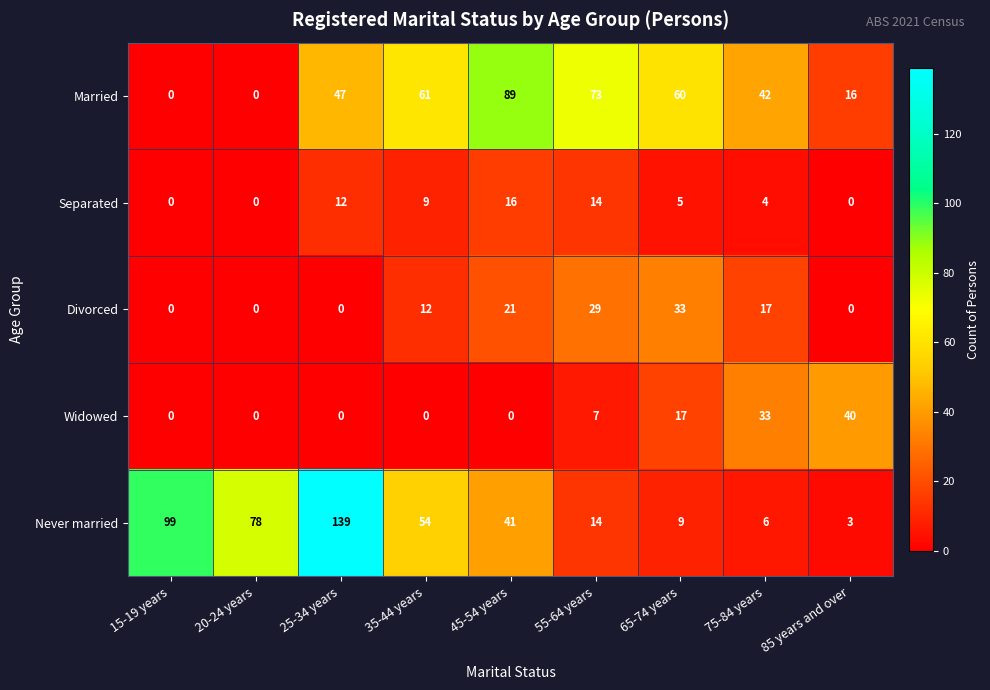

What is the sum of the Married values at 75-84 years and 15-19 years?

42